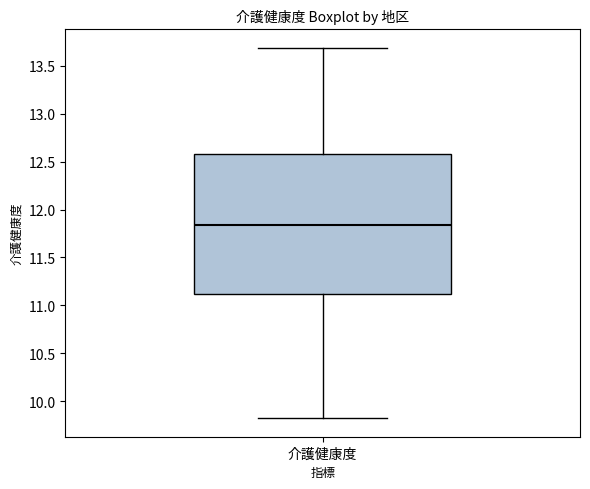

Read this box plot against the y-axis: the position of the median line, the range covered by the box, and the ends of both whiskers. The values are not printed on the chart, so give them approximately, as read against the axis.

median 11.85, box 11.10 to 12.60, whiskers 9.80 to 13.70